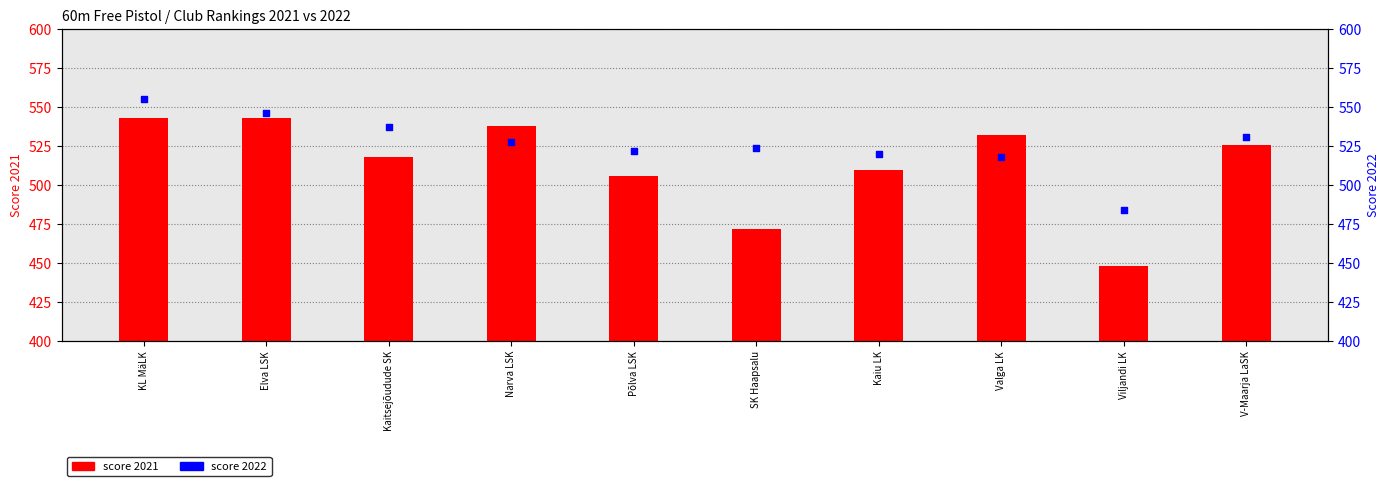

At which category is the sum across all series the highest?

KL MäLK